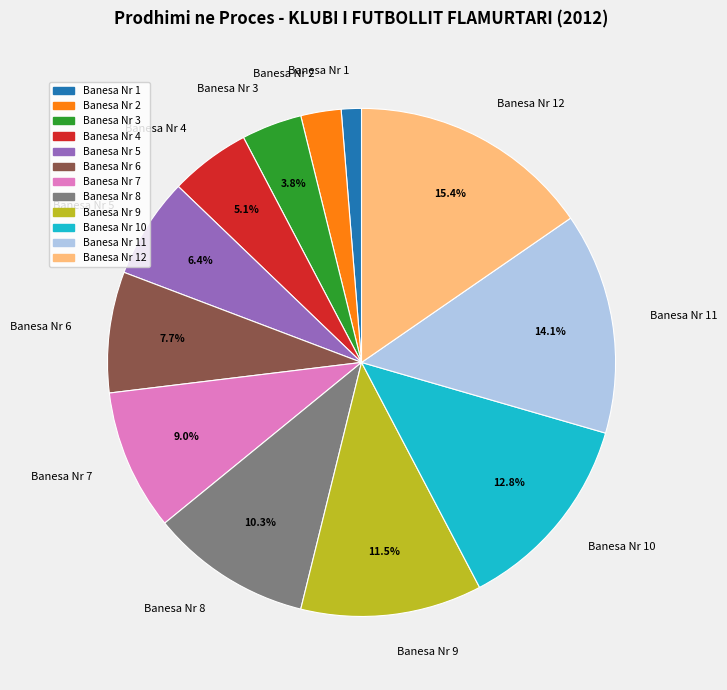

To the nearest percent, what is the average slice percentage?

8%